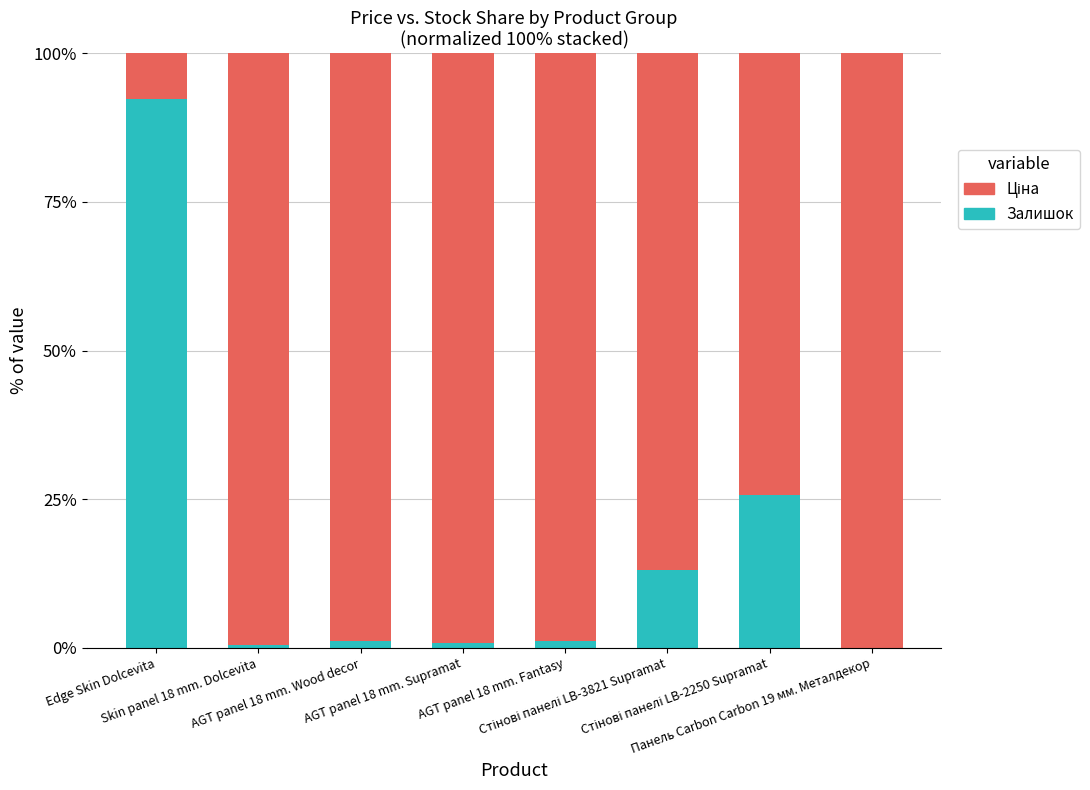

What is the highest value of the Залишок series?

92.3